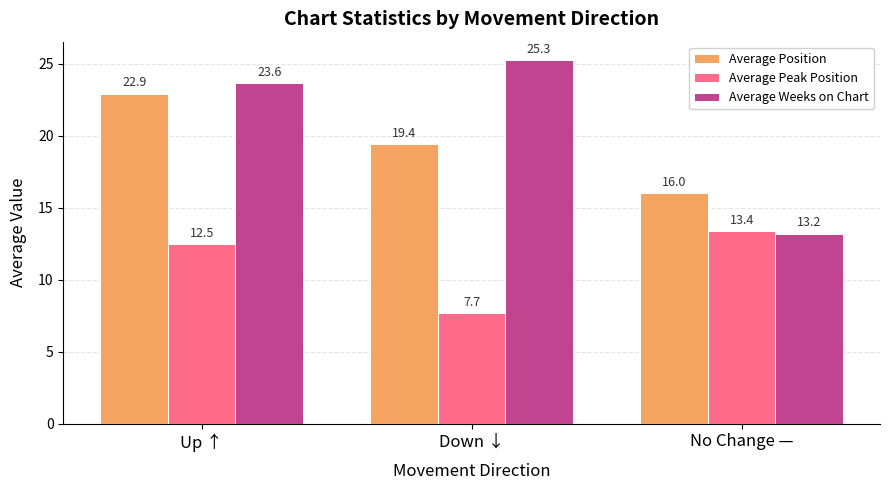

Which label corresponds to the smallest value in the chart?

Down ↓